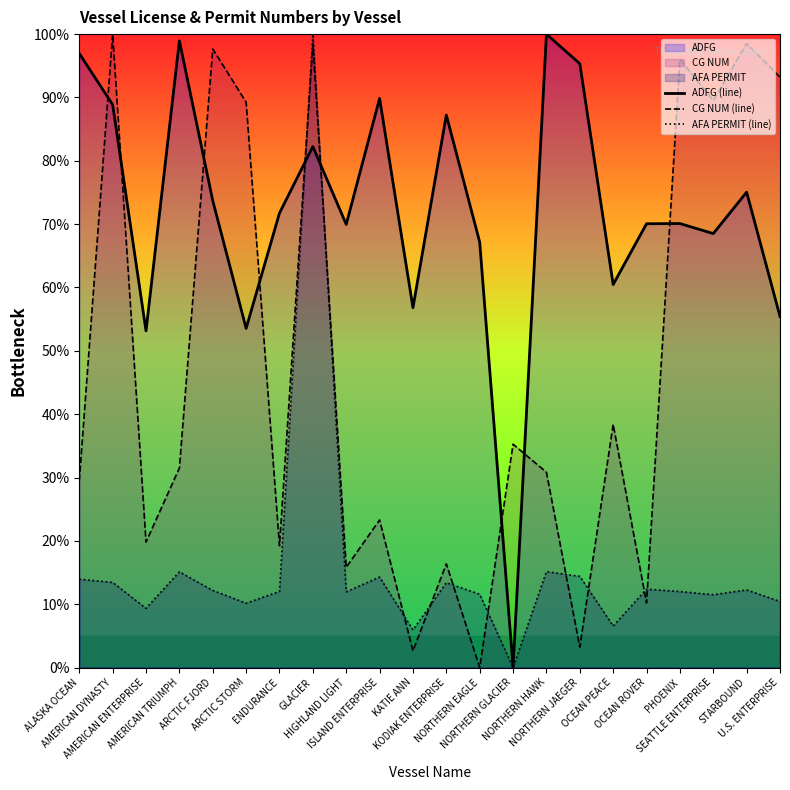

How many times do ADFG (line) and AFA PERMIT (line) cross each other?

2